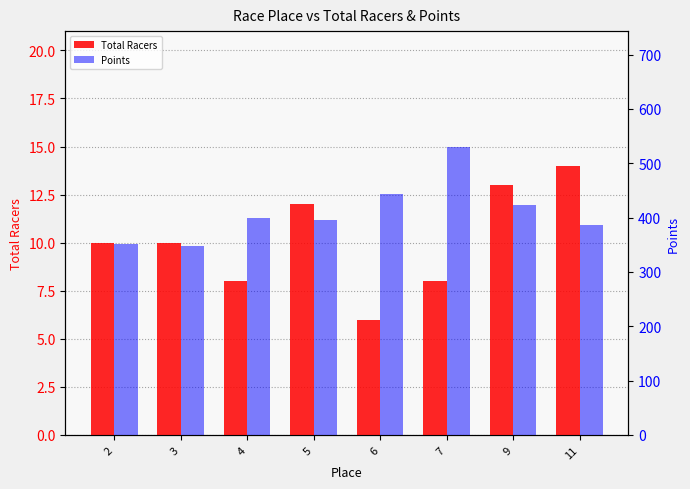

Between 2 and 11, which series saw the biggest shift?

Points